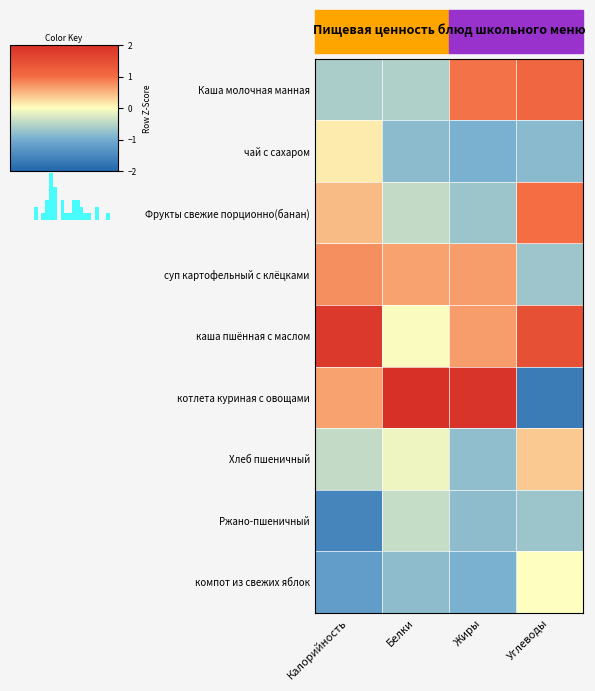

Which has a higher value, Углеводы or Белки?

Углеводы